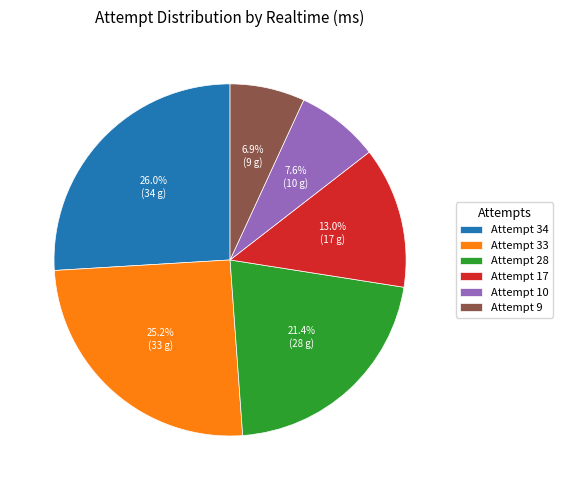

To the nearest percent, what percentage of the pie is Attempt 10?

8%